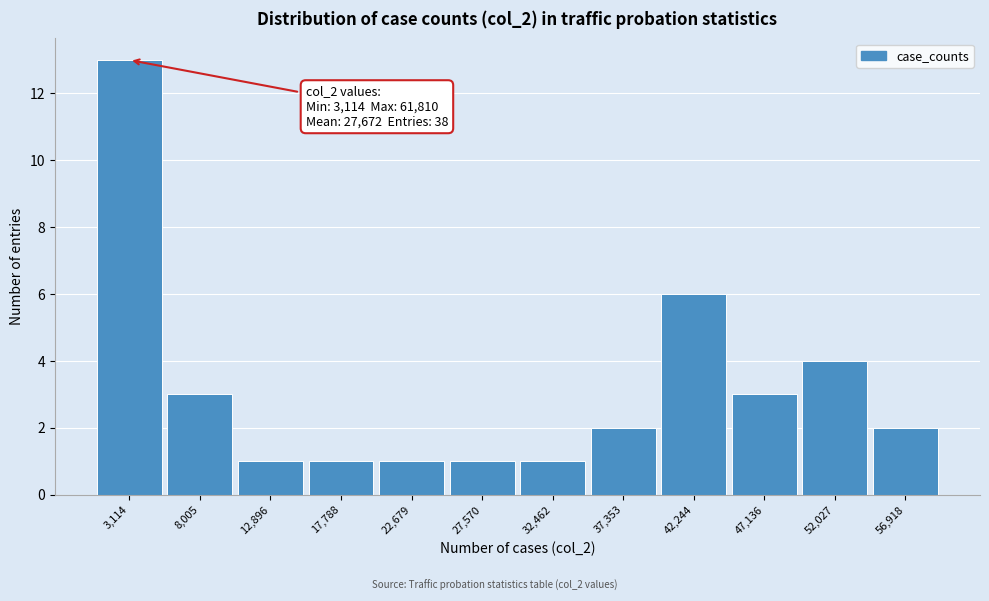

Reading left to right, extract all data points from this chart.

13	3	1	1	1	1	1	2	6	3	4	2